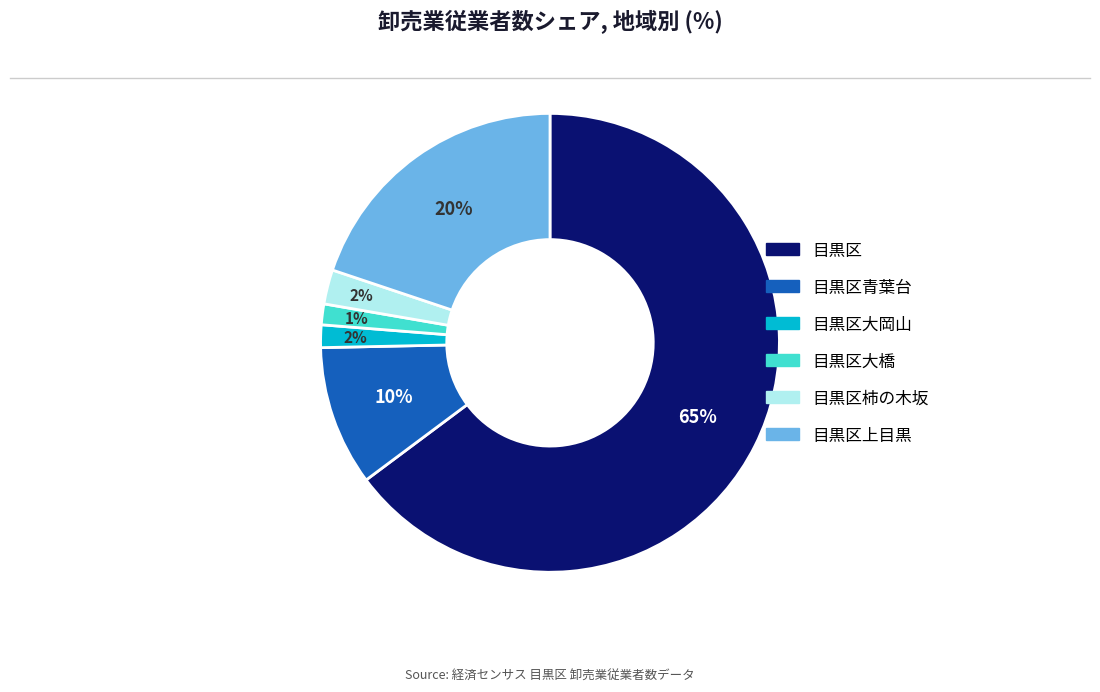

To the nearest percent, what is the average slice percentage?

17%